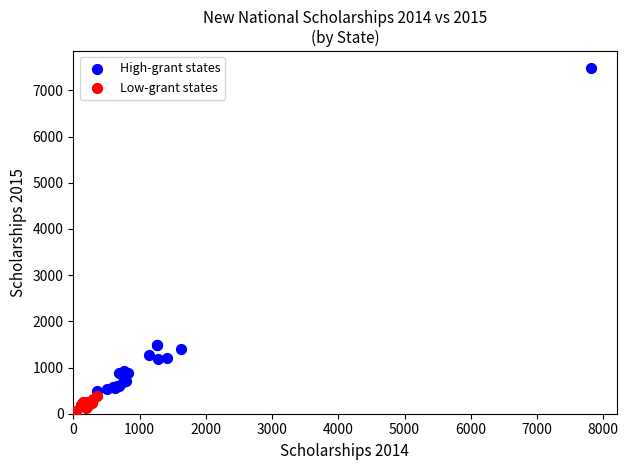

Which series has the largest Y range (max minus min)?

High-grant states